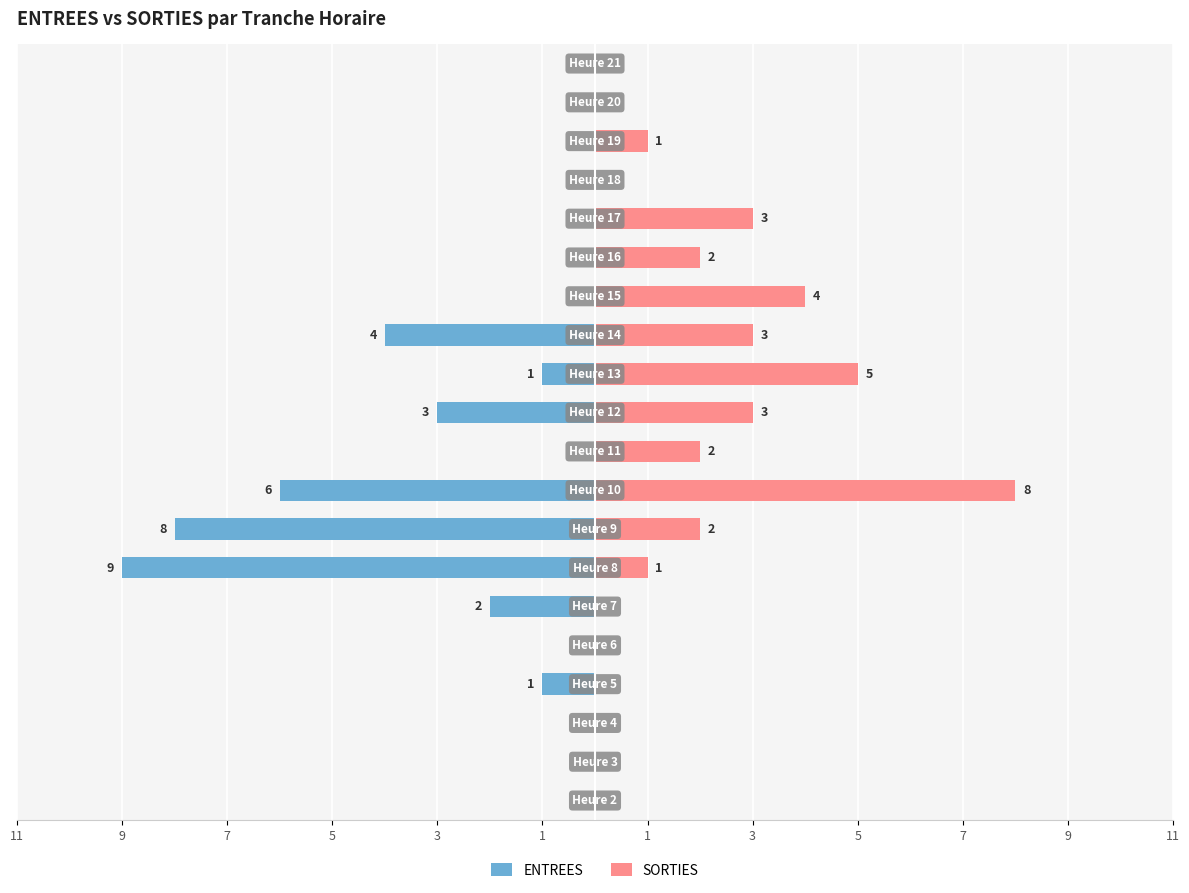

Reading right to left, list all the values displayed in this chart.

ENTREES: 0	0	0	0	0	0	0	-4	-1	-3	0	-6	-8	-9	-2	0	-1	0	0	0
SORTIES: 0	0	1	0	3	2	4	3	5	3	2	8	2	1	0	0	0	0	0	0